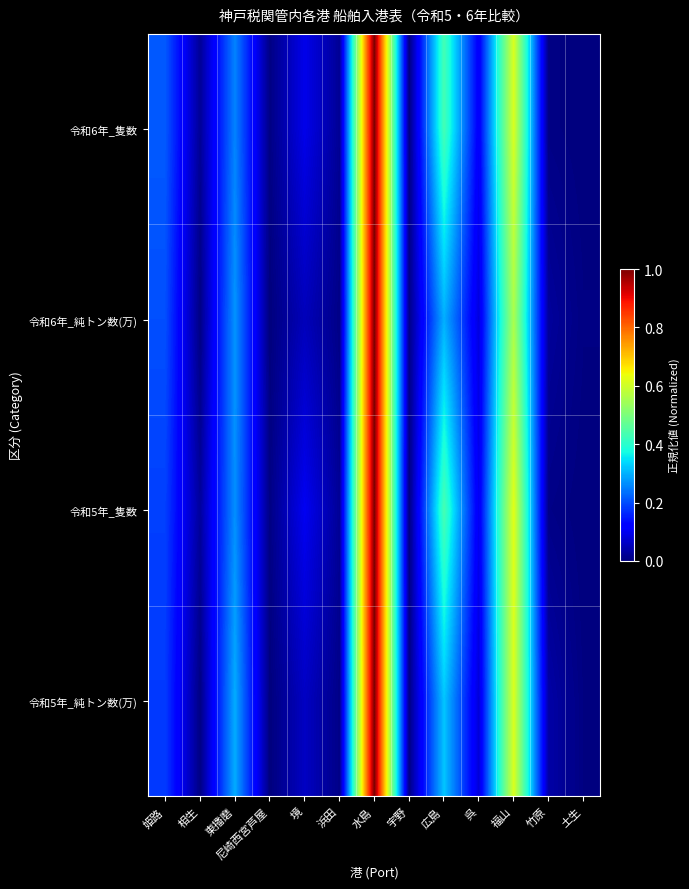

Reading left to right, transcribe all the data shown in this chart.

令和6年_隻数: 姫路=0.2	相生=0.0	東播磨=0.3	尼崎西宮芦屋=0.0	境=0.1	浜田=0.0	水島=1.0	宇野=0.0	広島=0.4	呉=0.1	福山=0.6	竹原=0.0	土生=0.0
令和6年_純トン数(万): 姫路=0.2	相生=0.0	東播磨=0.3	尼崎西宮芦屋=0.0	境=0.1	浜田=0.0	水島=1.0	宇野=0.0	広島=0.3	呉=0.1	福山=0.6	竹原=0.0	土生=0.0
令和5年_隻数: 姫路=0.2	相生=0.0	東播磨=0.3	尼崎西宮芦屋=0.0	境=0.1	浜田=0.0	水島=1.0	宇野=0.0	広島=0.4	呉=0.1	福山=0.6	竹原=0.0	土生=0.0
令和5年_純トン数(万): 姫路=0.2	相生=0.0	東播磨=0.3	尼崎西宮芦屋=0.0	境=0.1	浜田=0.0	水島=1.0	宇野=0.0	広島=0.3	呉=0.1	福山=0.6	竹原=0.0	土生=0.0